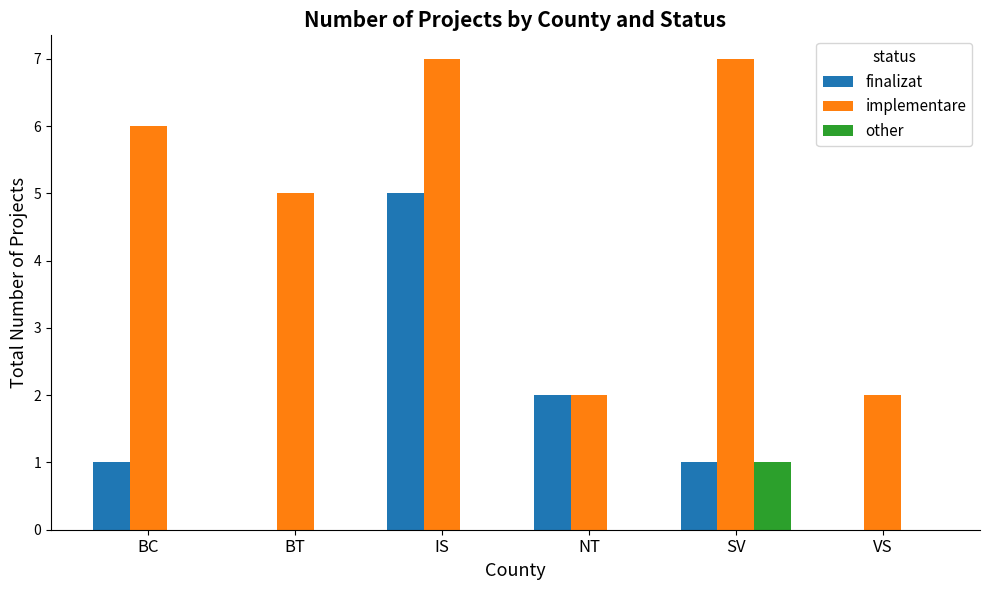

Is it true that implementare equals 7 at IS?

True